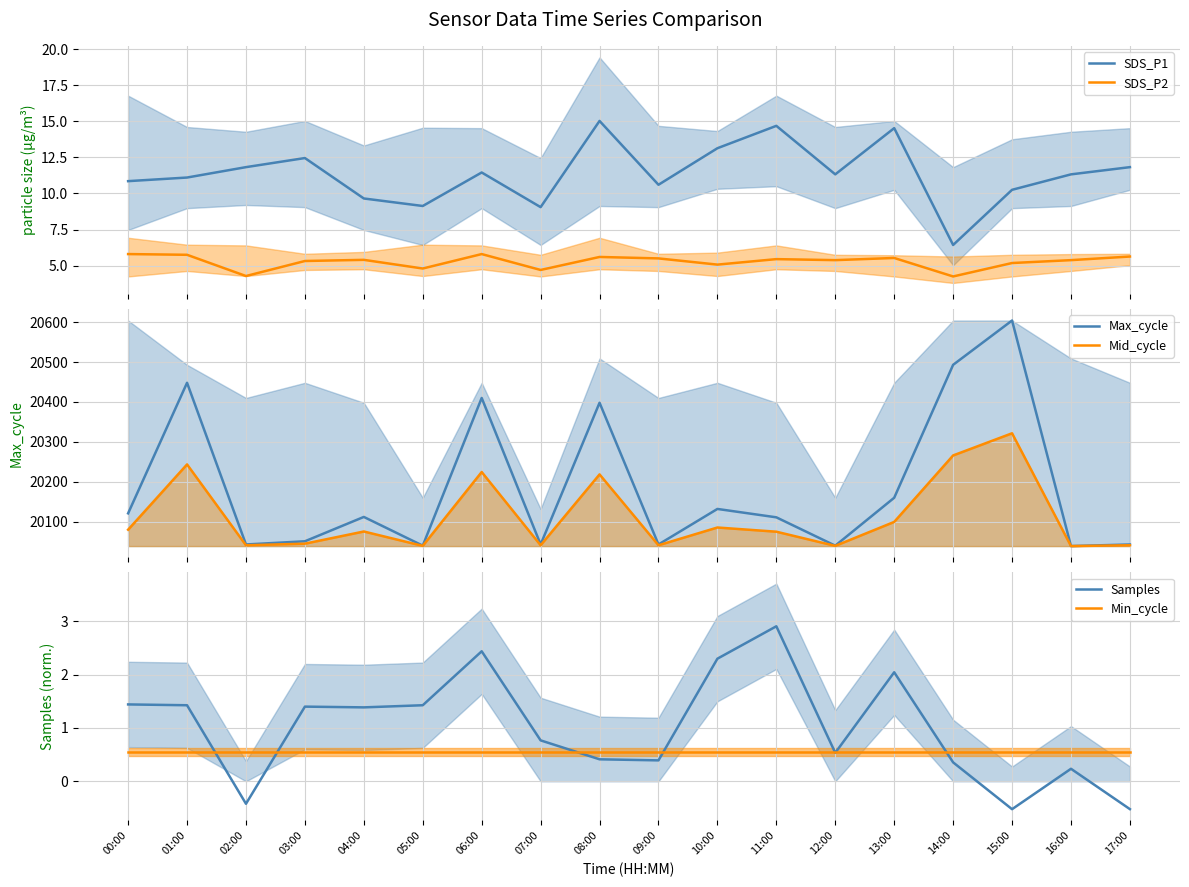

At which category does the chart reach its peak across all series?

15:00